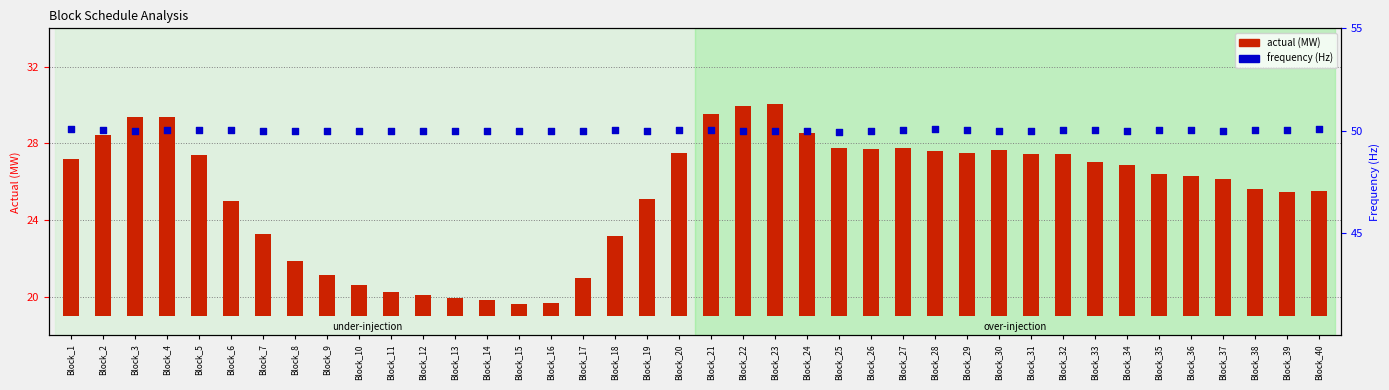

Is the value of actual at Block_33 greater than the value of frequency at Block_26?

No